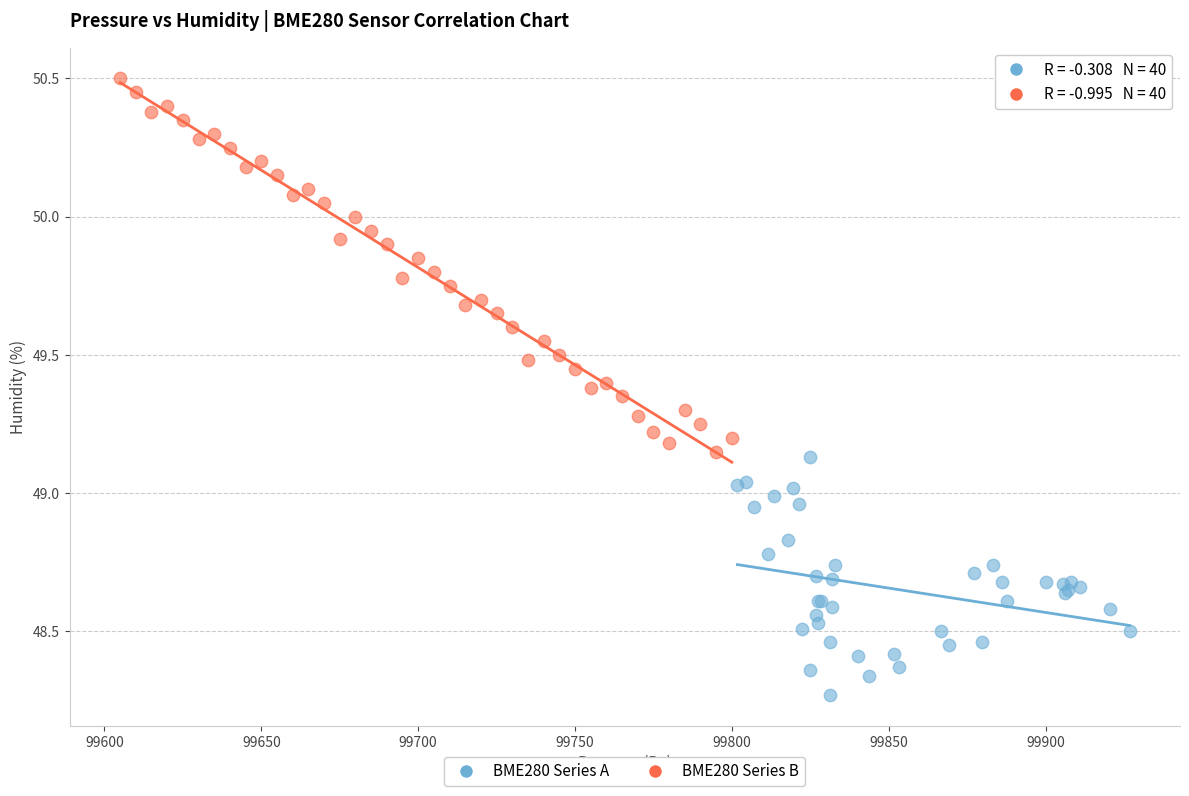

Which series reaches the maximum Y coordinate?

BME280 Series B